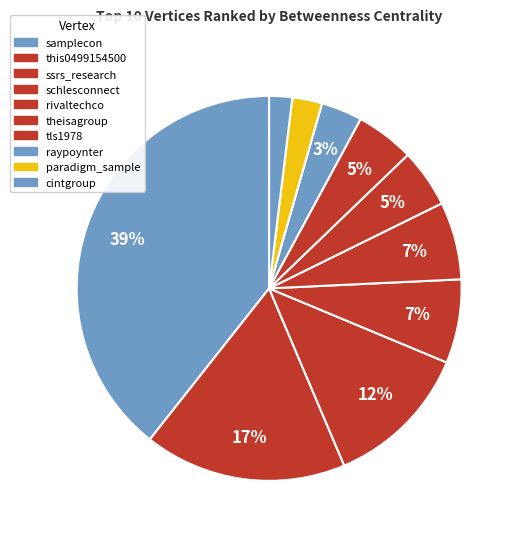

Count the number of slices in the pie.

10